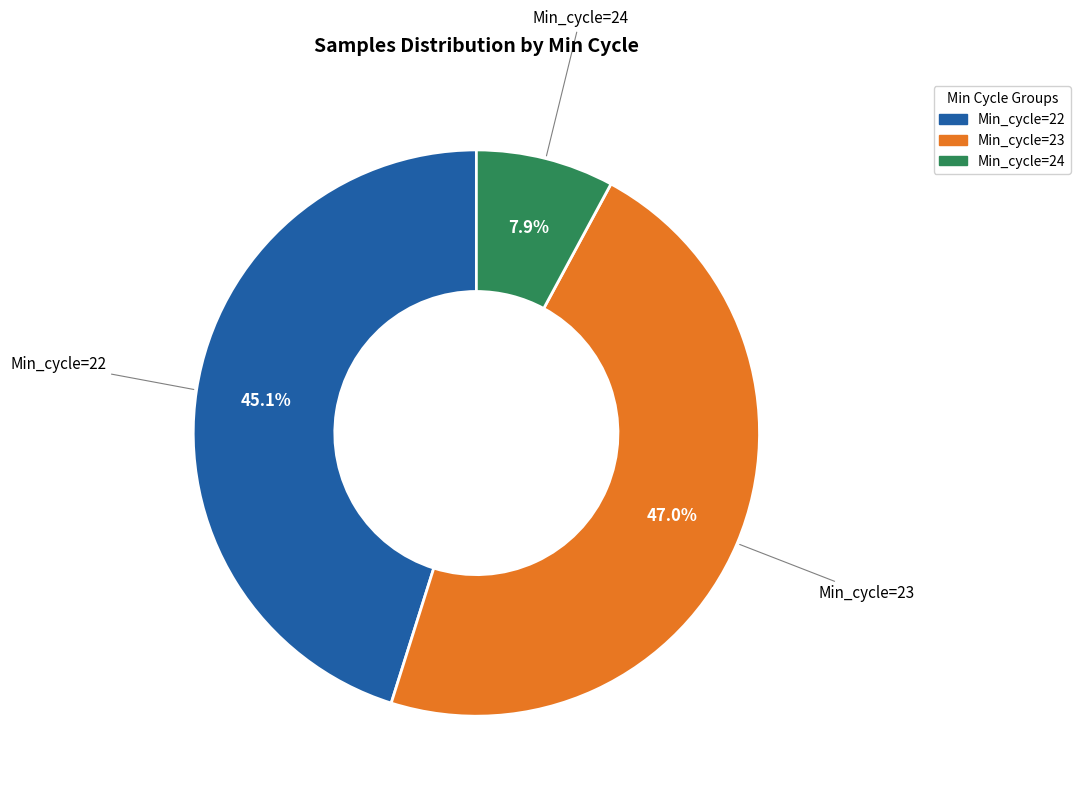

How many segments does this pie chart have?

3